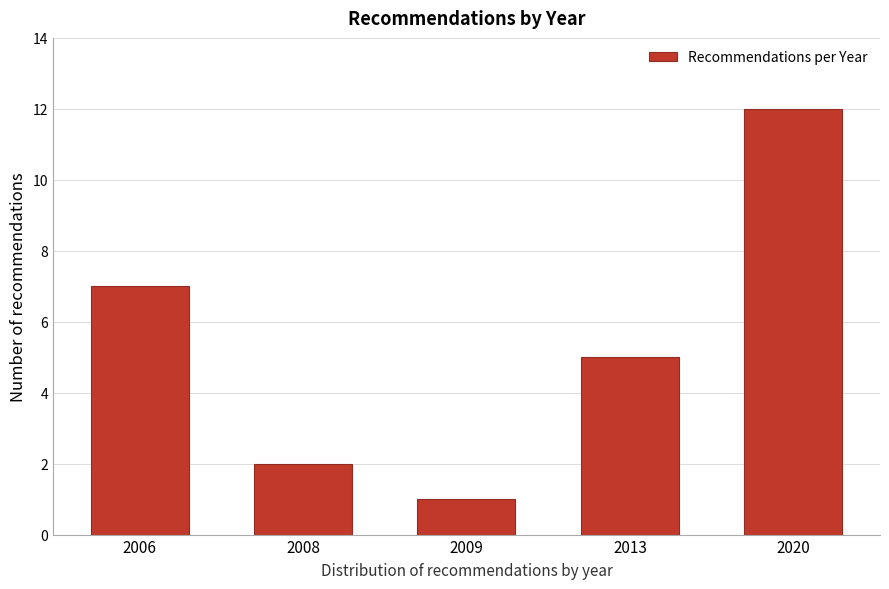

Reading left to right, list all the values displayed in this chart.

2006=7	2008=2	2009=1	2013=5	2020=12